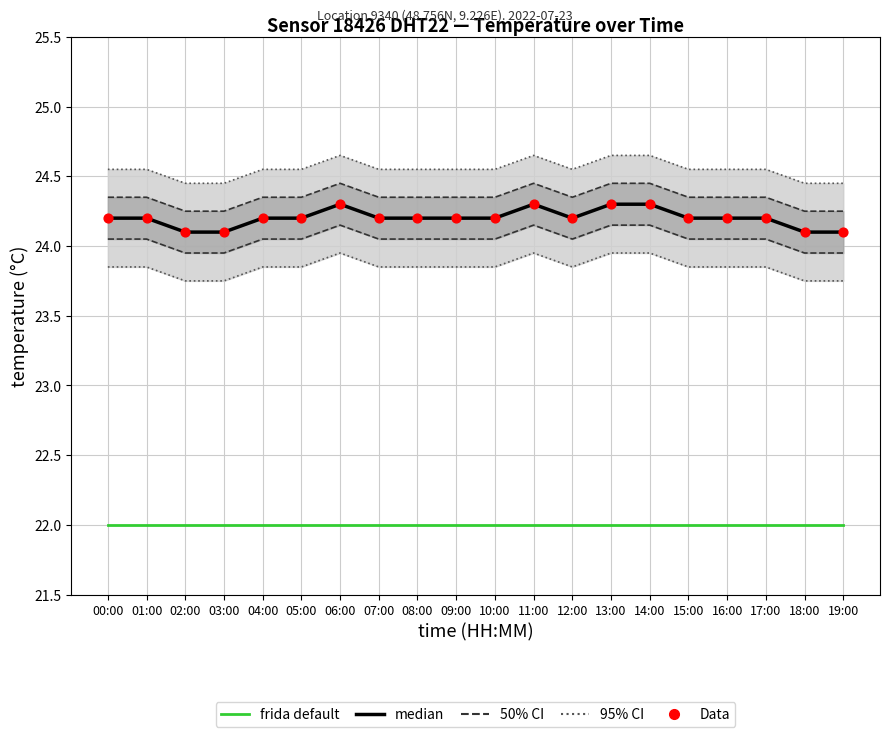

At how many categories does at least one series exceed 22?

20